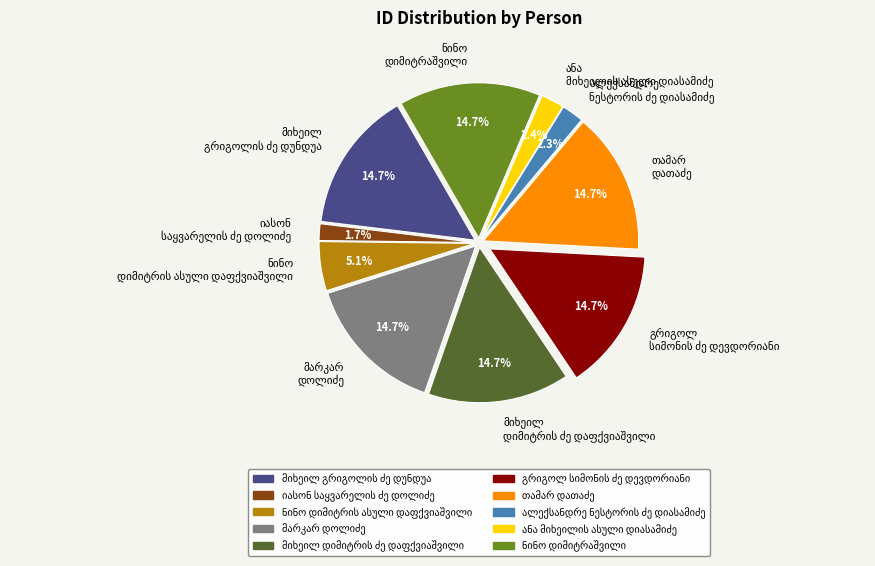

Does any single category account for the majority?

No